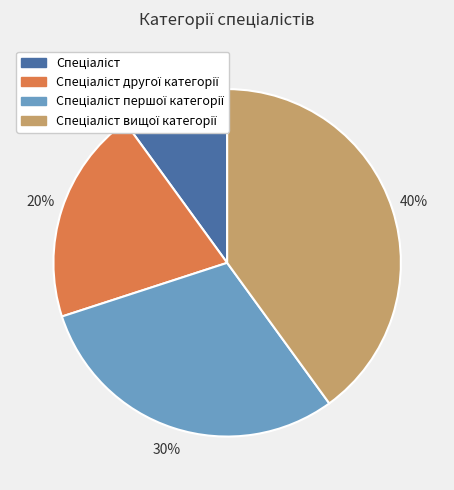

To the nearest percent, what is the difference between the largest and smallest slice percentages?

30%